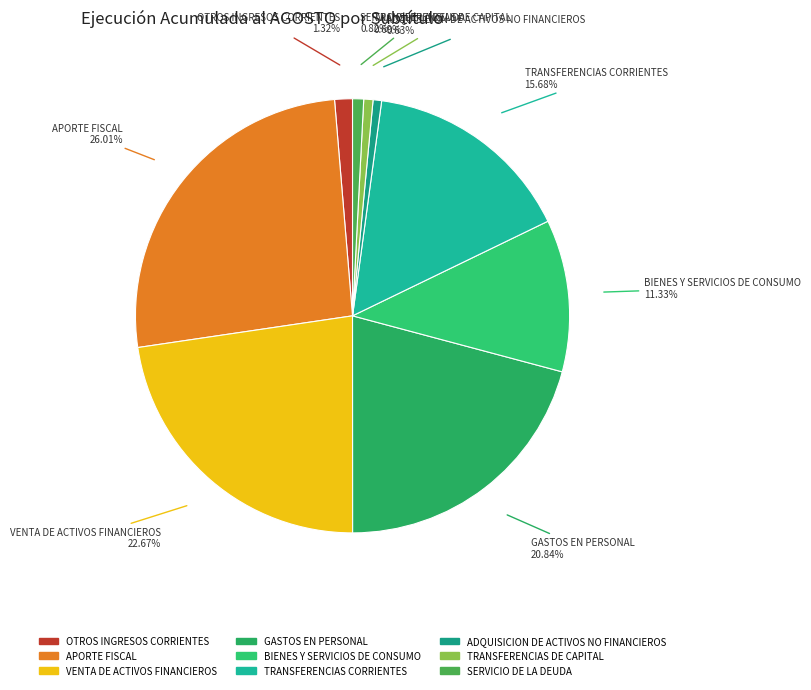

How much of the chart is everything except TRANSFERENCIAS DE CAPITAL?

99.3%